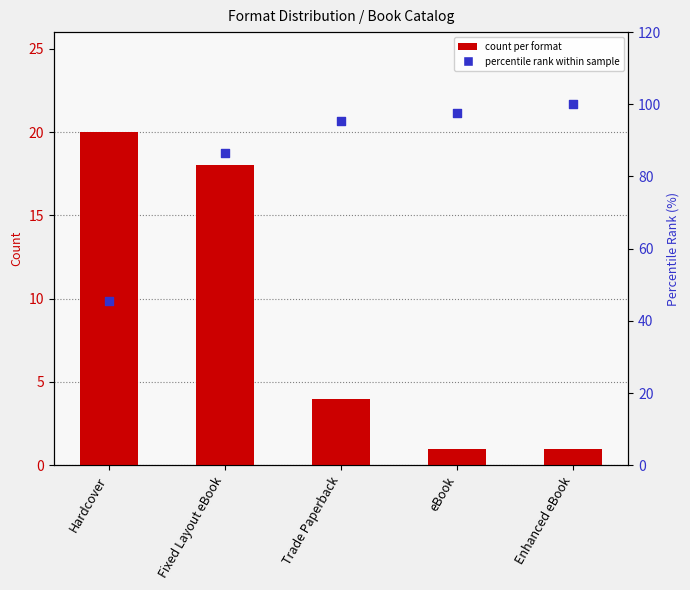

Which series contains the highest Y value?

percentile rank within sample